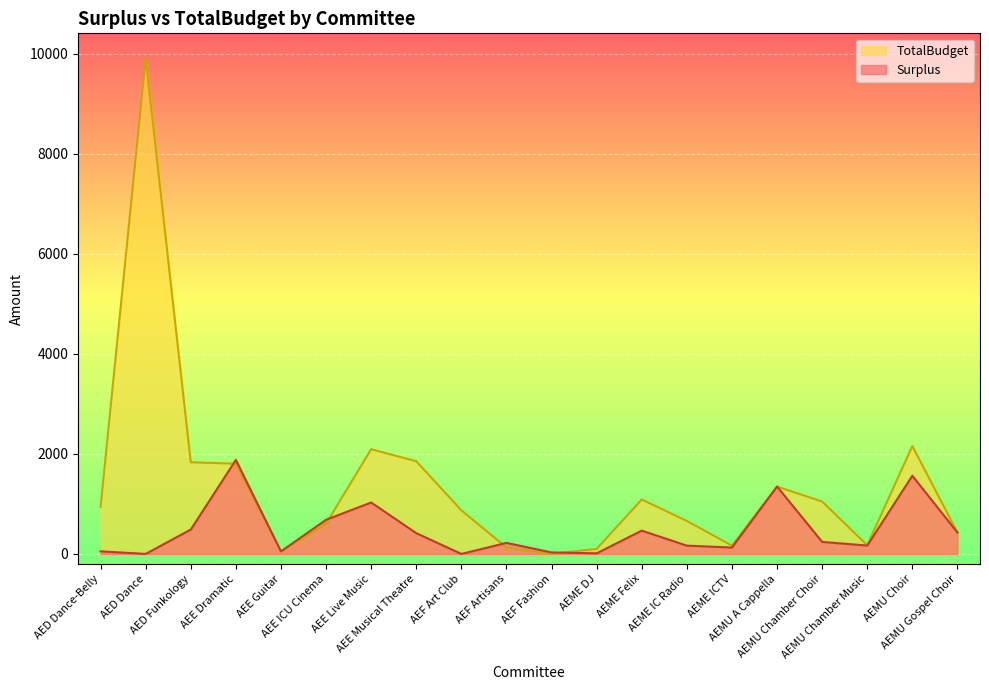

What are all the series names shown in the legend?

TotalBudget, Surplus